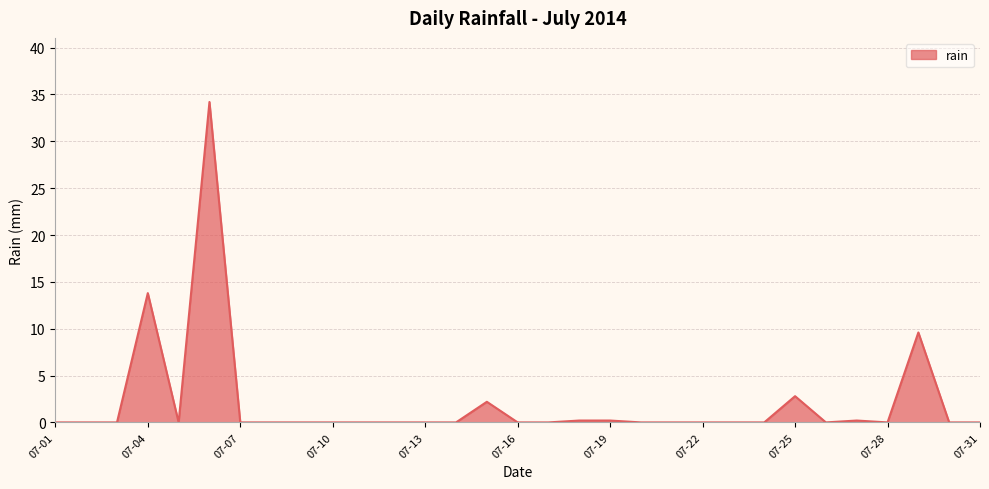

What is the difference between the maximum and minimum values?

34.2